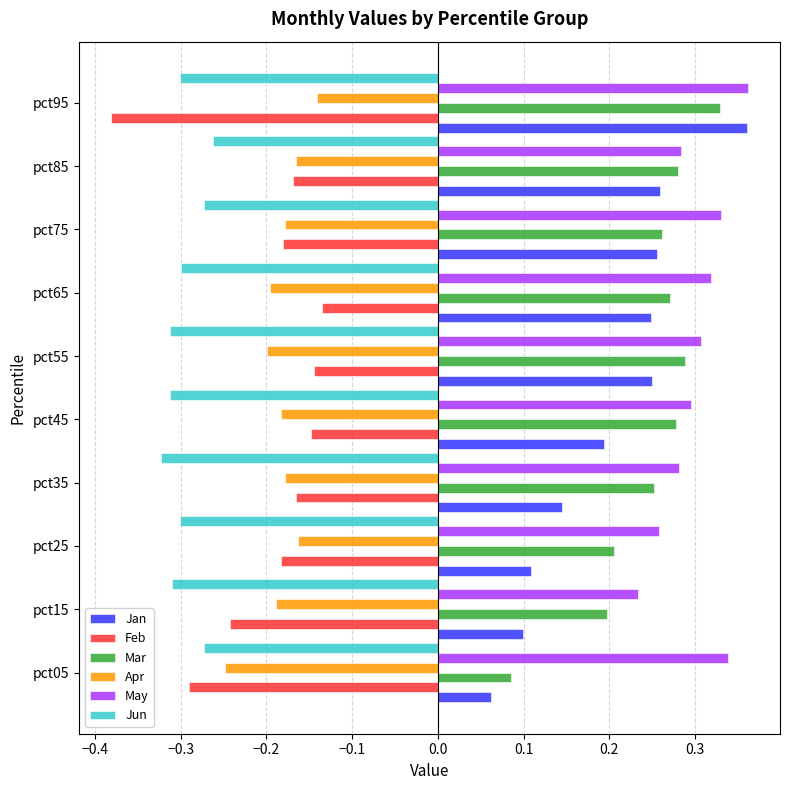

Is it true that Jun equals -0.1 at pct05?

False